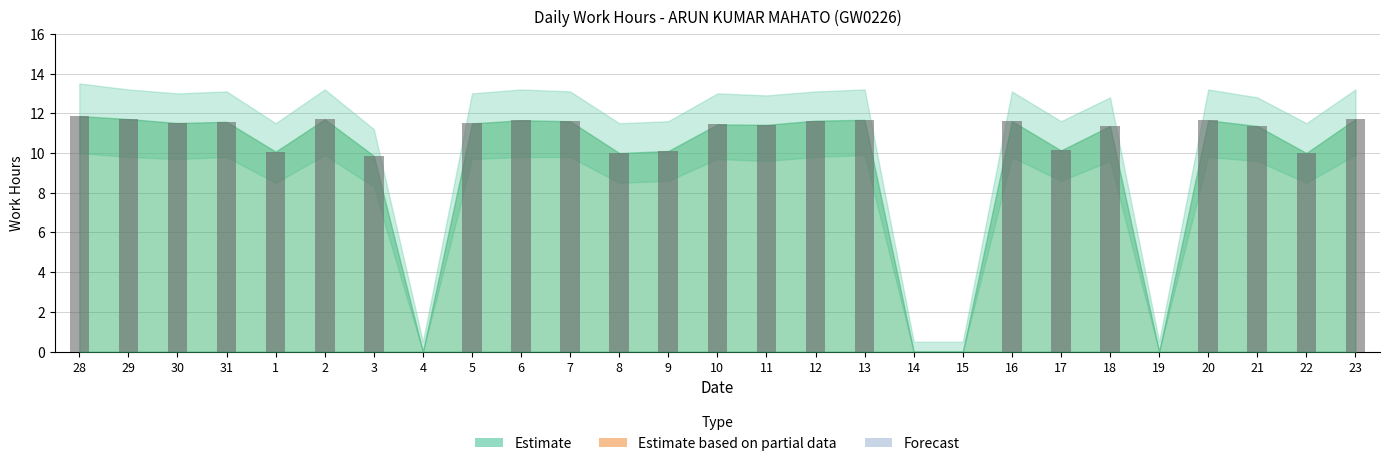

What is the greatest value displayed?

11.9